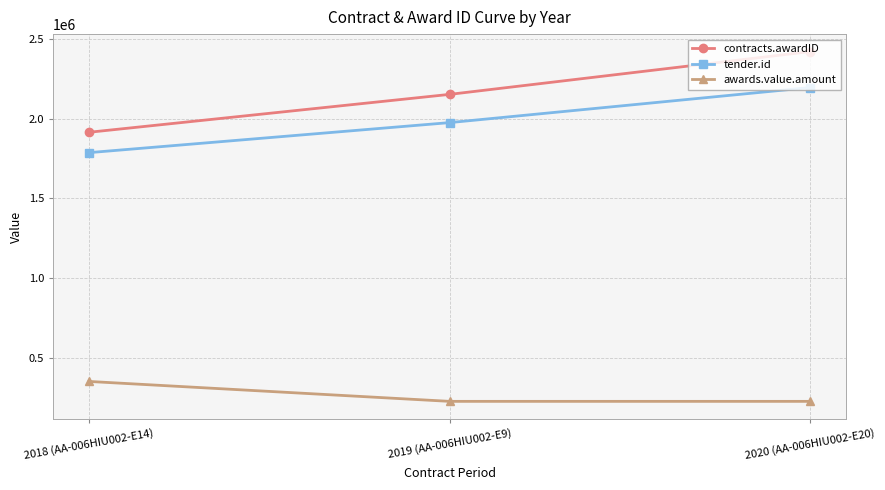

What is the total value across all series at 2020 (AA-006HIU002-E20)?

4842001